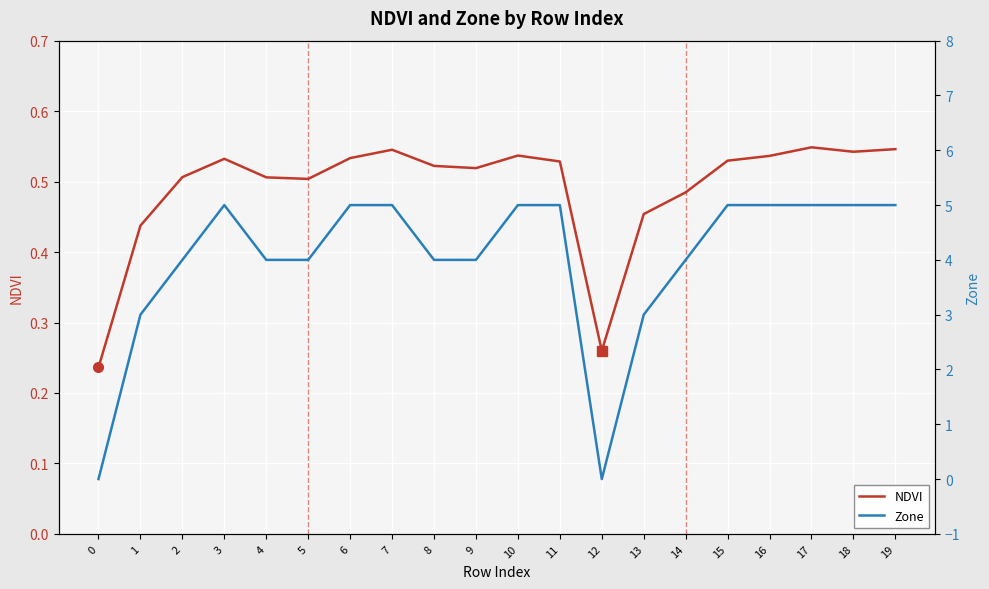

Reading left to right, what are all the values shown in this chart?

NDVI: 0.2	0.4	0.5	0.5	0.5	0.5	0.5	0.5	0.5	0.5	0.5	0.5	0.3	0.5	0.5	0.5	0.5	0.5	0.5	0.5
Zone: 0.0	3.0	4.0	5.0	4.0	4.0	5.0	5.0	4.0	4.0	5.0	5.0	0.0	3.0	4.0	5.0	5.0	5.0	5.0	5.0